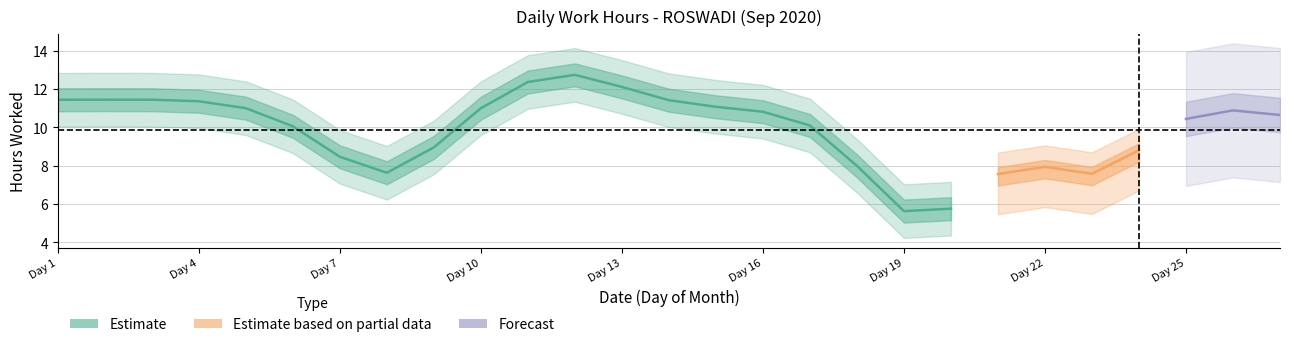

Approximately how many times larger is the value at 3 compared to 5?

1.0